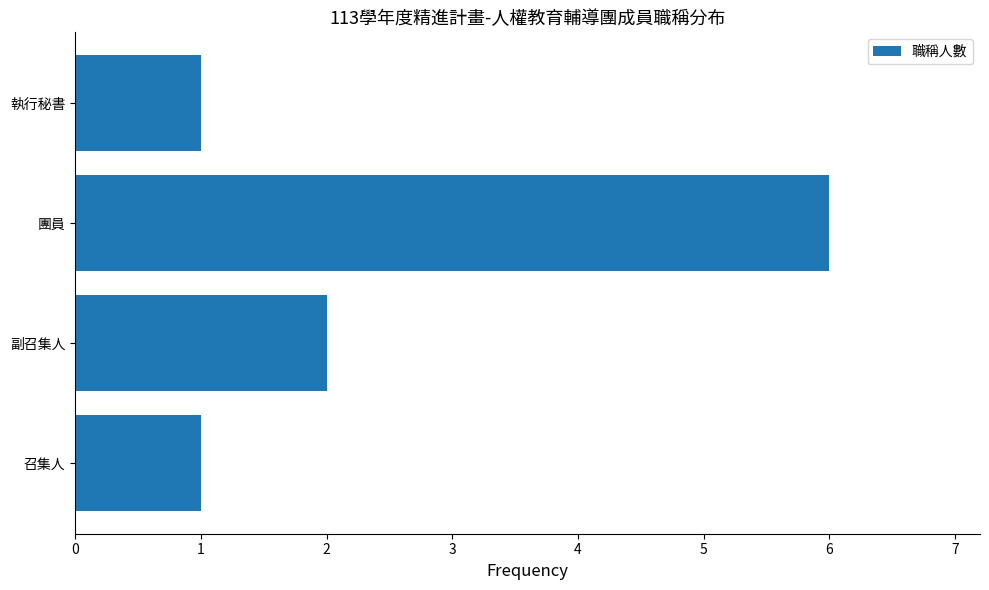

What is the maximum value shown in the chart?

6